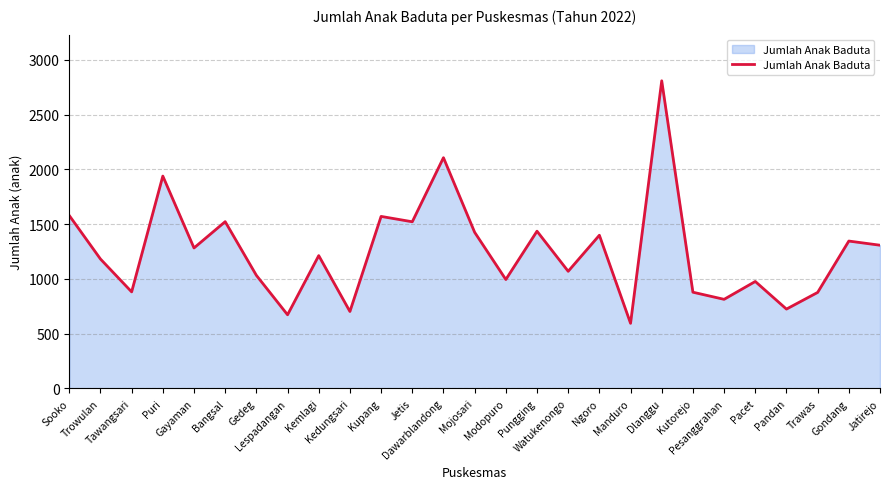

Which category has the highest value across all series?

Dlanggu